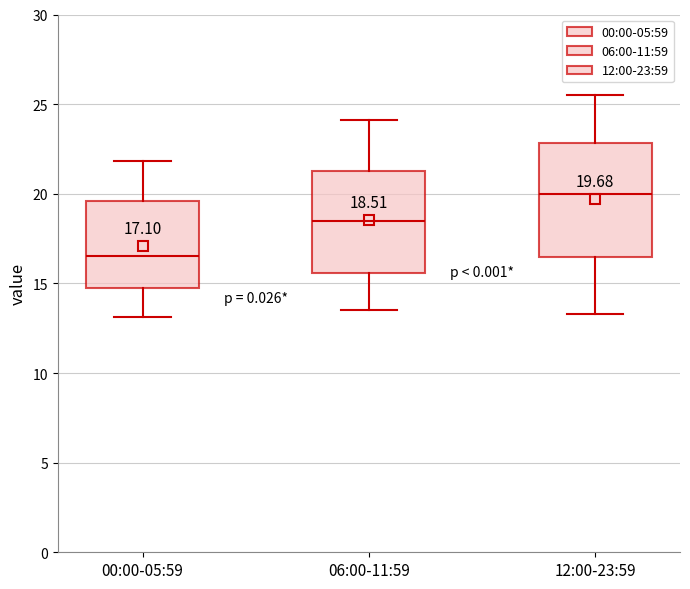

Which box has the lowest median line?

00:00-05:59